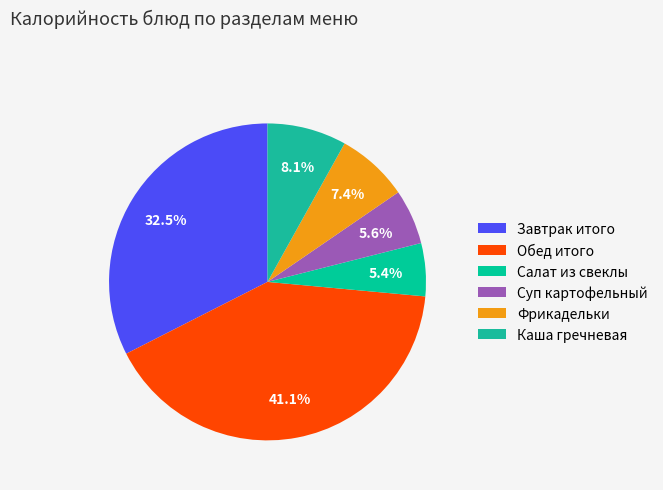

How much of the chart is everything except Обед итого?

58.9%